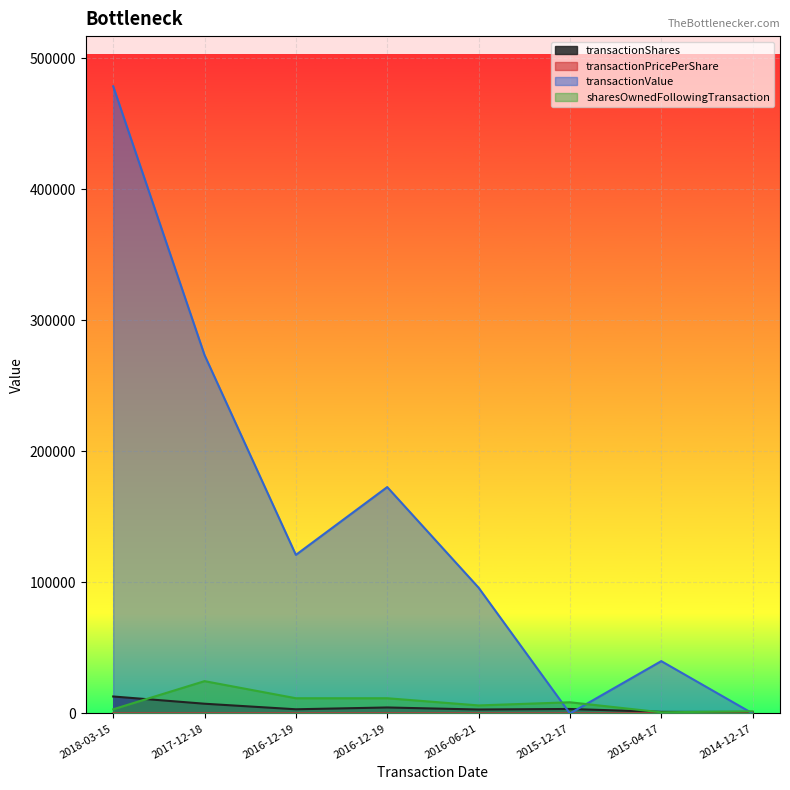

The transactionShares series shows 4347.0 at 2018-03-15. True or false?

False